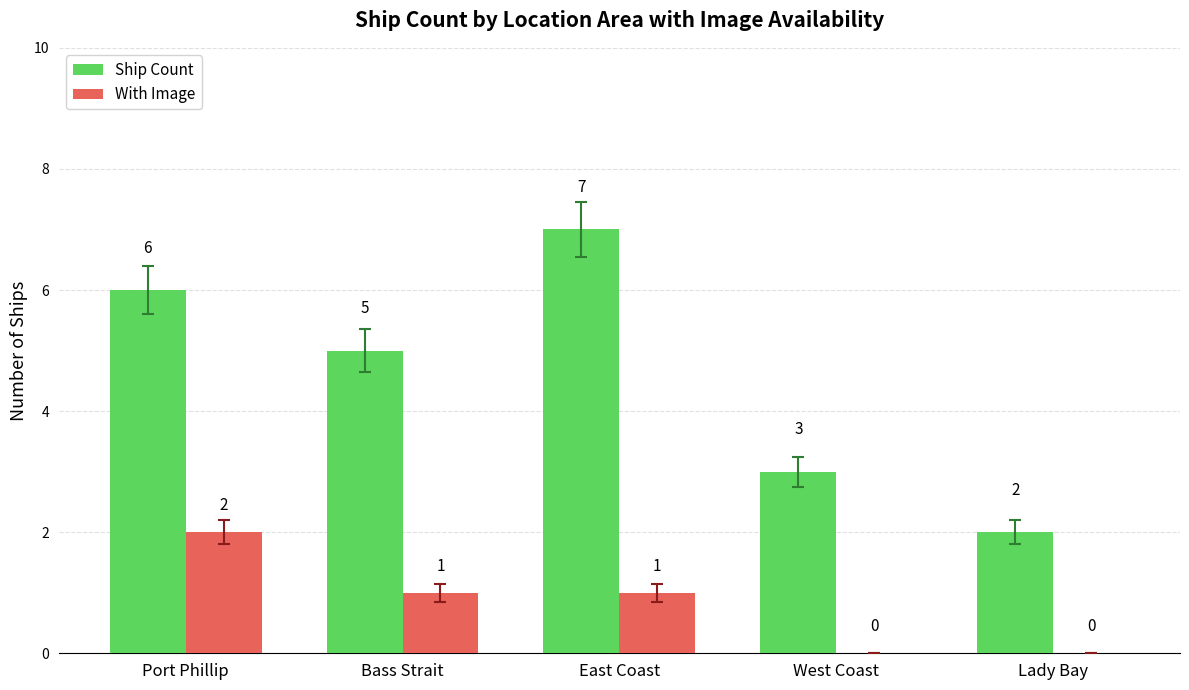

What is the sum of all With Image values?

4